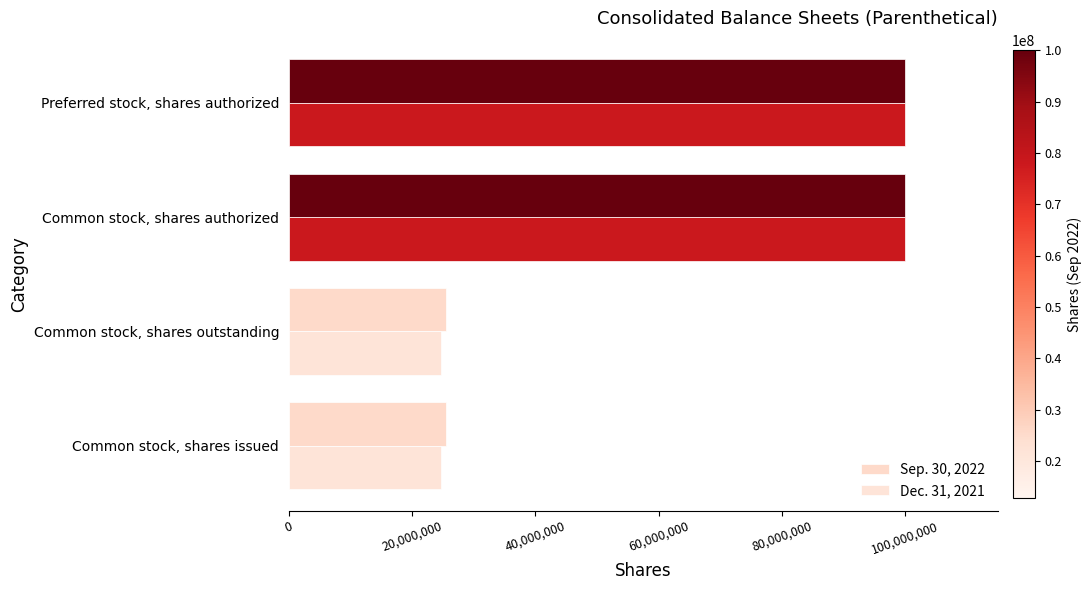

How many data points in Dec. 31, 2021 are less than 100000000?

2